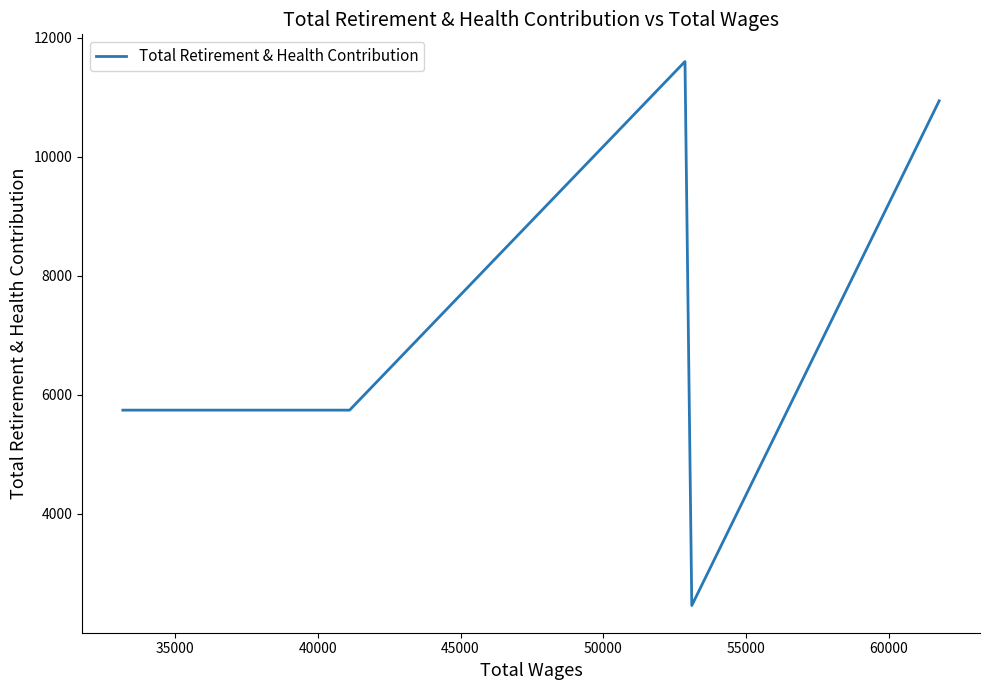

True or false: there are more than 0 points higher than both neighbors.

True